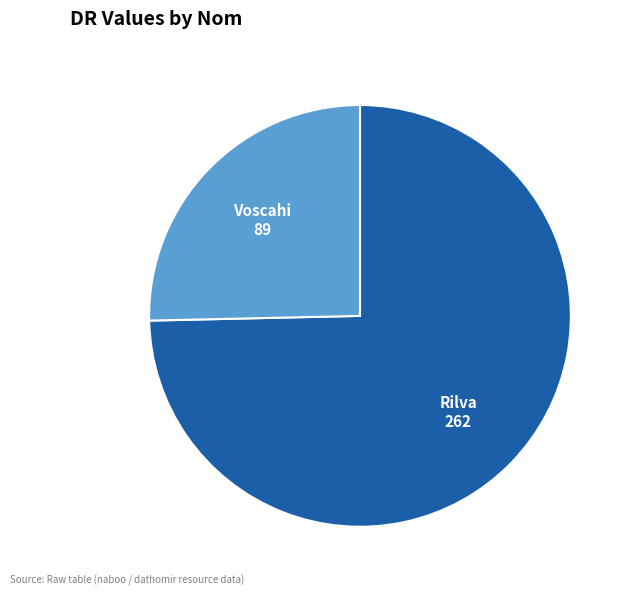

Which slice represents more than half of the pie?

Rilva